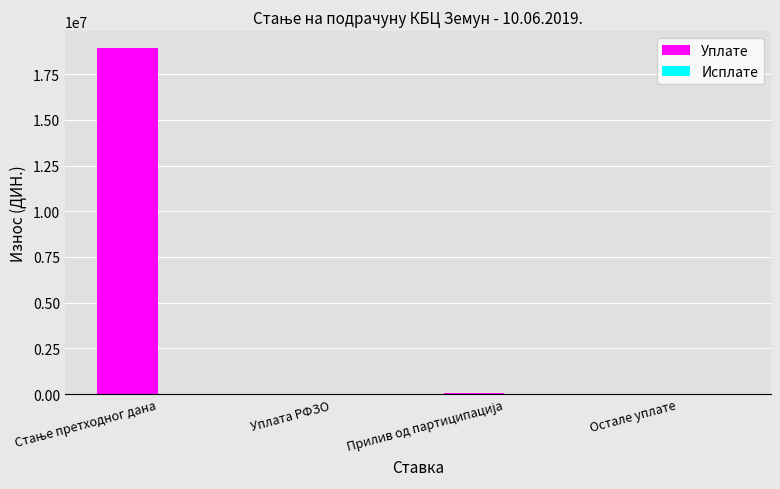

The chart shows a value of 0.0 at Остале уплате. True or false?

True